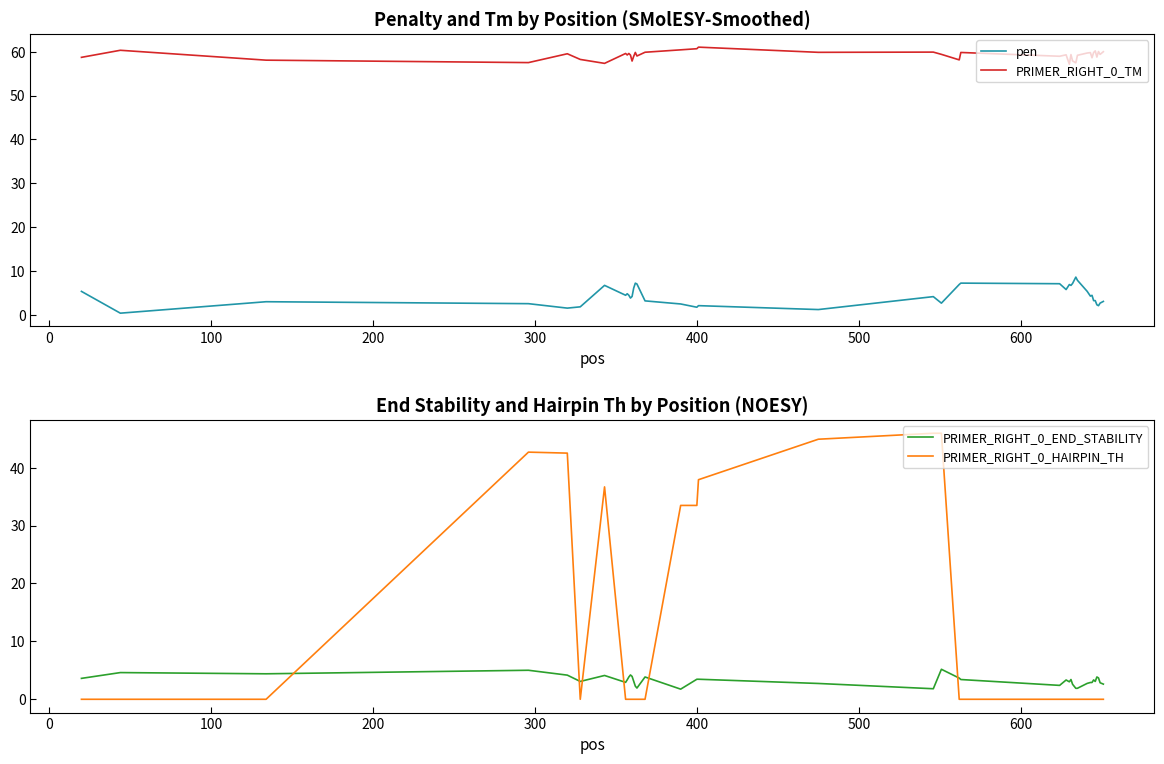

After their last crossing, which series has the higher values: PRIMER_RIGHT_0_HAIRPIN_TH or PRIMER_RIGHT_0_END_STABILITY?

PRIMER_RIGHT_0_END_STABILITY